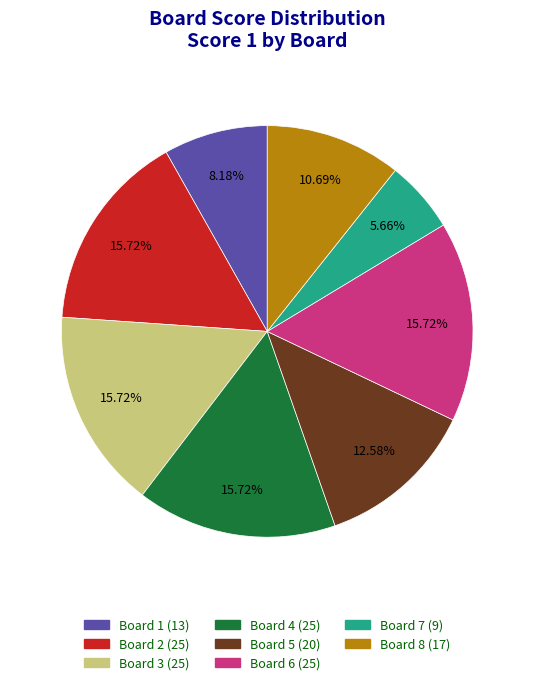

To the nearest percent, what is the difference between the largest and smallest slice percentages?

10%